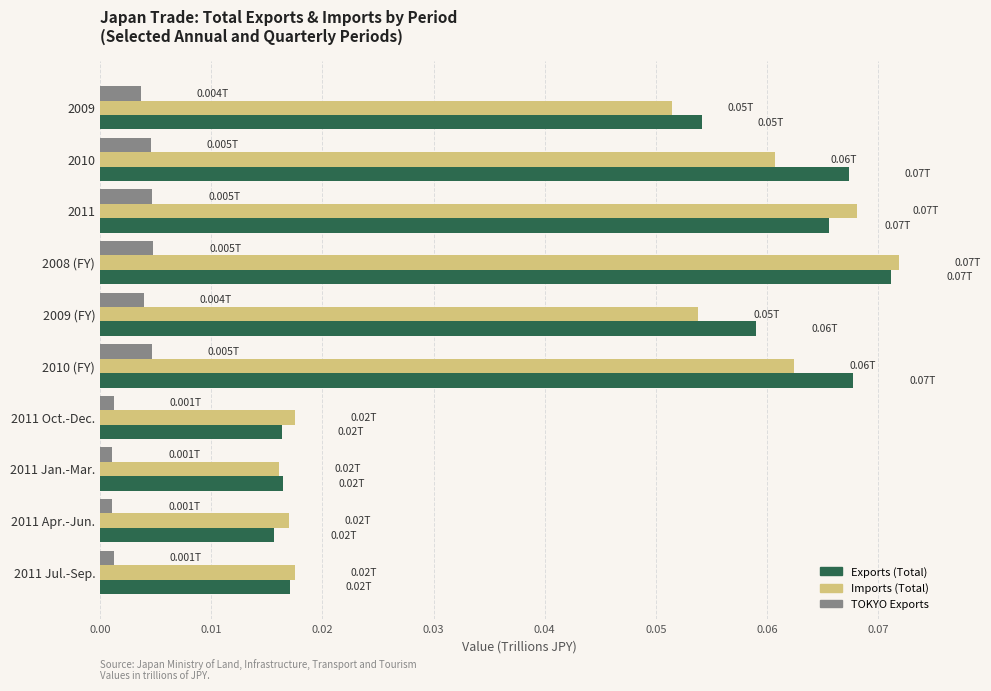

How many distinct data groups are displayed?

3